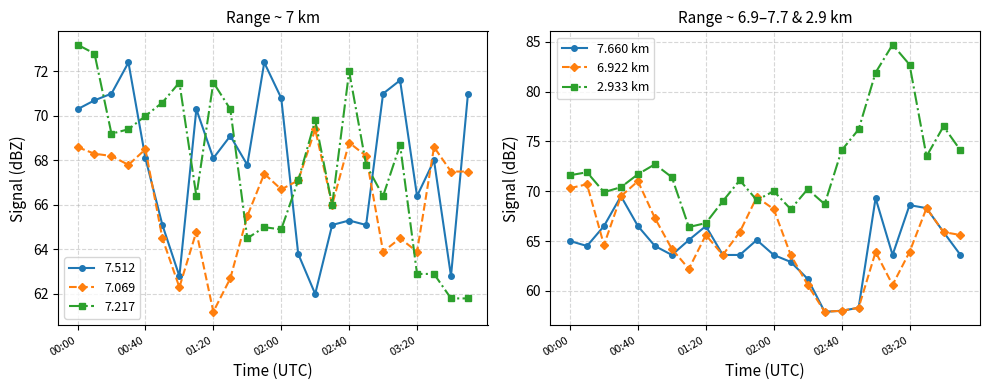

What is the maximum value shown in the chart?

84.7